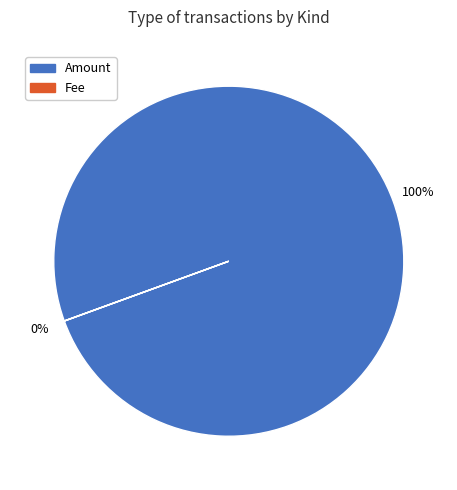

To the nearest percent, what percentage of the pie is Amount?

100%